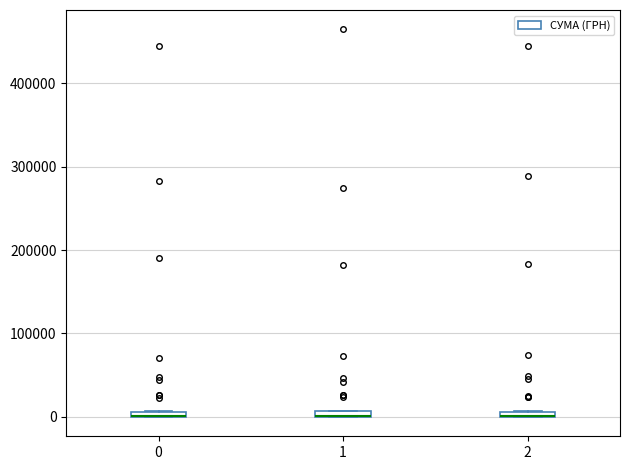

Where is the lower edge of the box at x = 0 on the y-axis? The values are not printed on the chart, so give them approximately, as read against the axis.

0